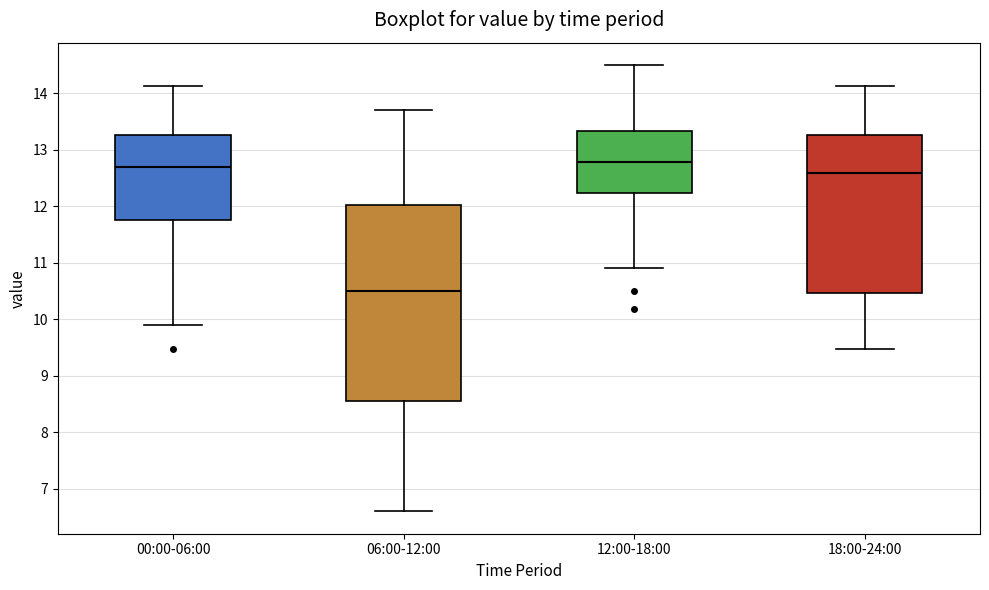

Comparing the boxes themselves (not the whiskers), which one is the tallest?

06:00-12:00